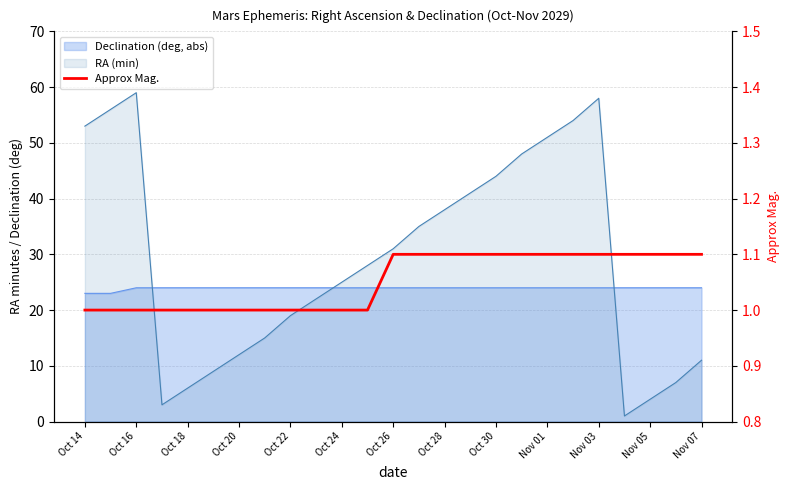

True or false: there are more than 2 points higher than both neighbors.

False